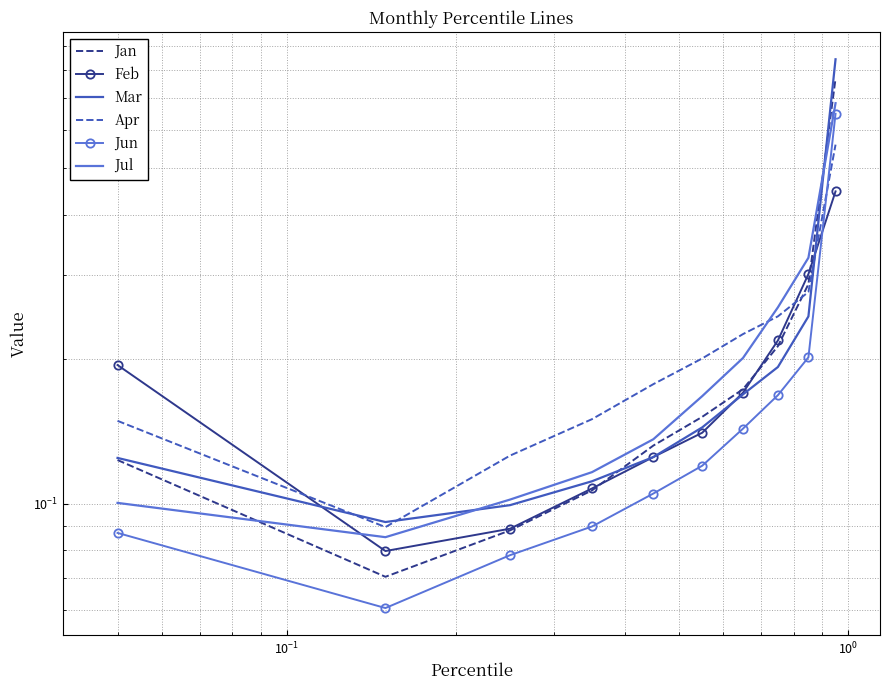

What is the maximum value for Jun?

0.6